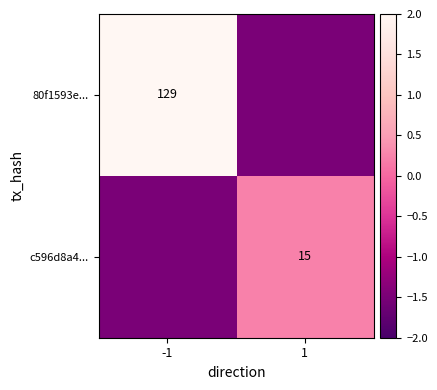

What is the difference between the highest and lowest values at -1?

3.5